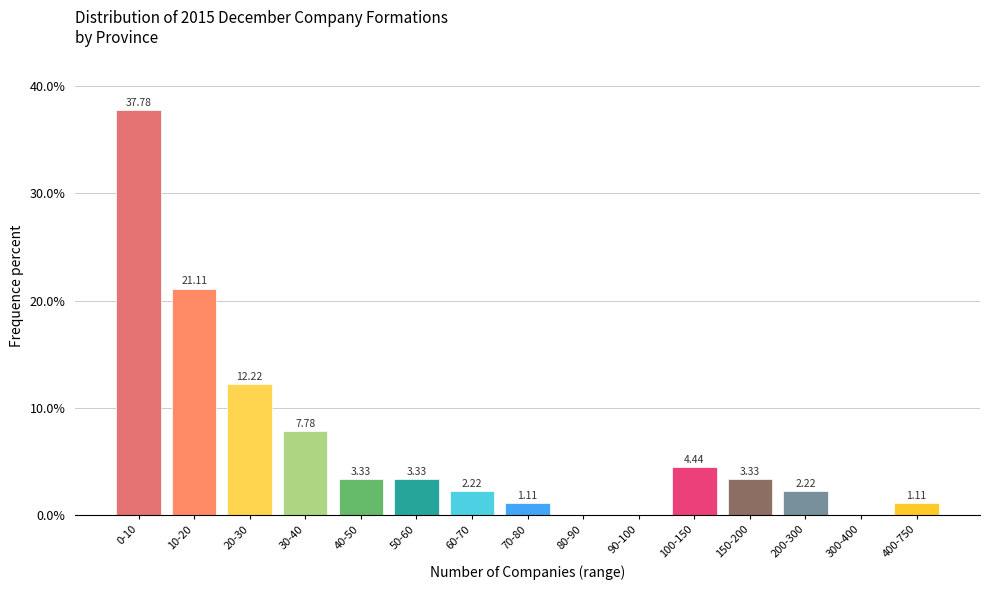

What is the sum of the values at 80-90 and 0-10?

37.8